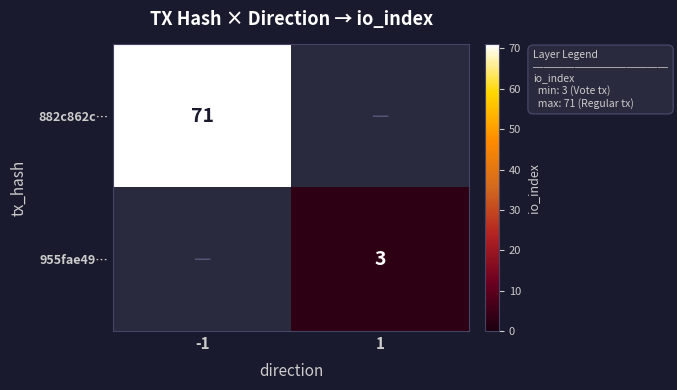

Is the value of 955fae49… at 1 greater than the value of 882c862c… at -1?

No